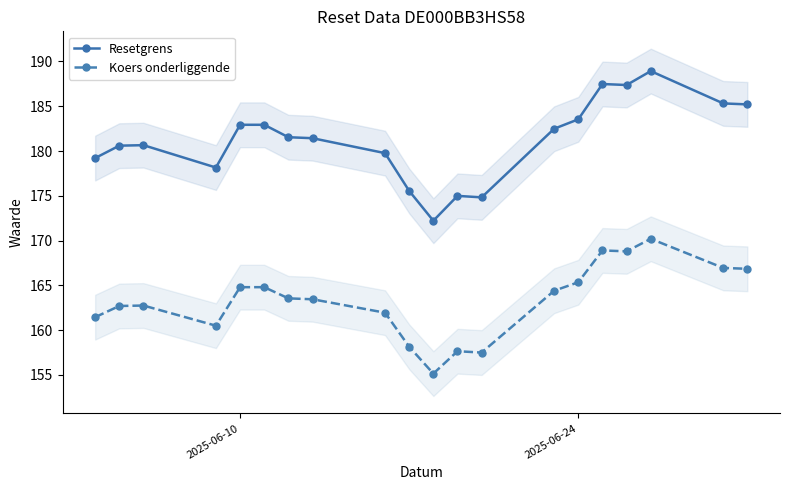

True or false: Resetgrens and Koers onderliggende cross at least once.

False